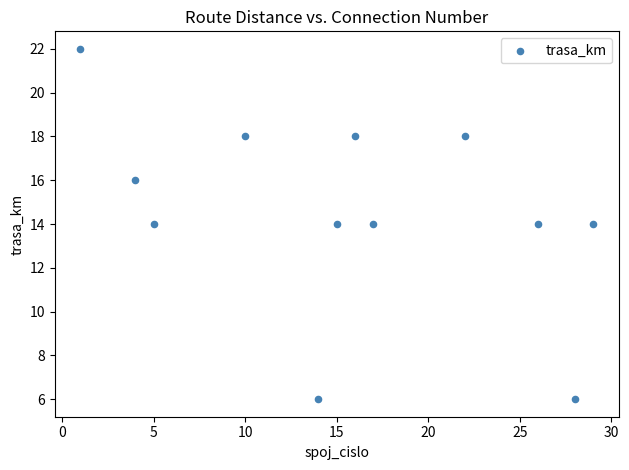

What is the range of Y values (max minus min)?

16